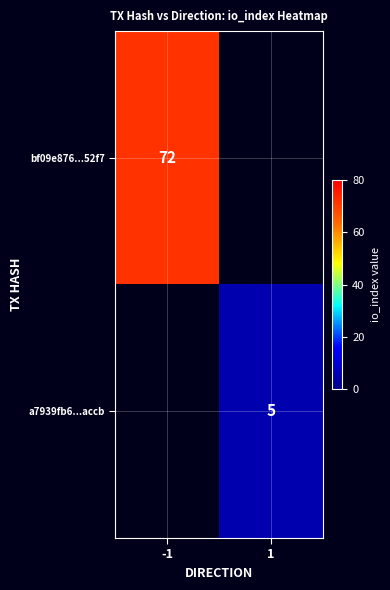

The bf09e876...52f7 series shows 113 at -1. True or false?

False